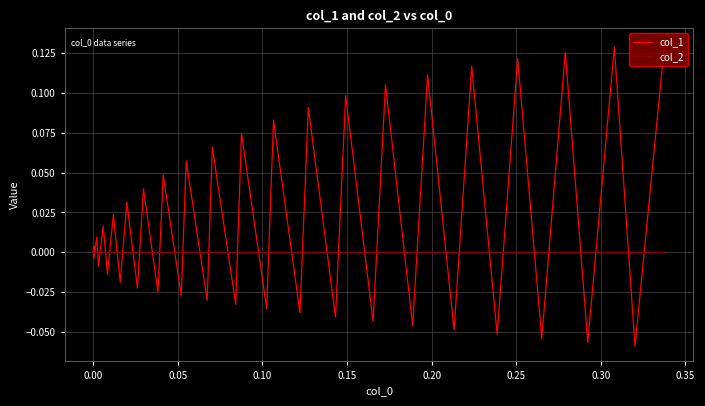

Which series has the largest total across all categories?

col_1